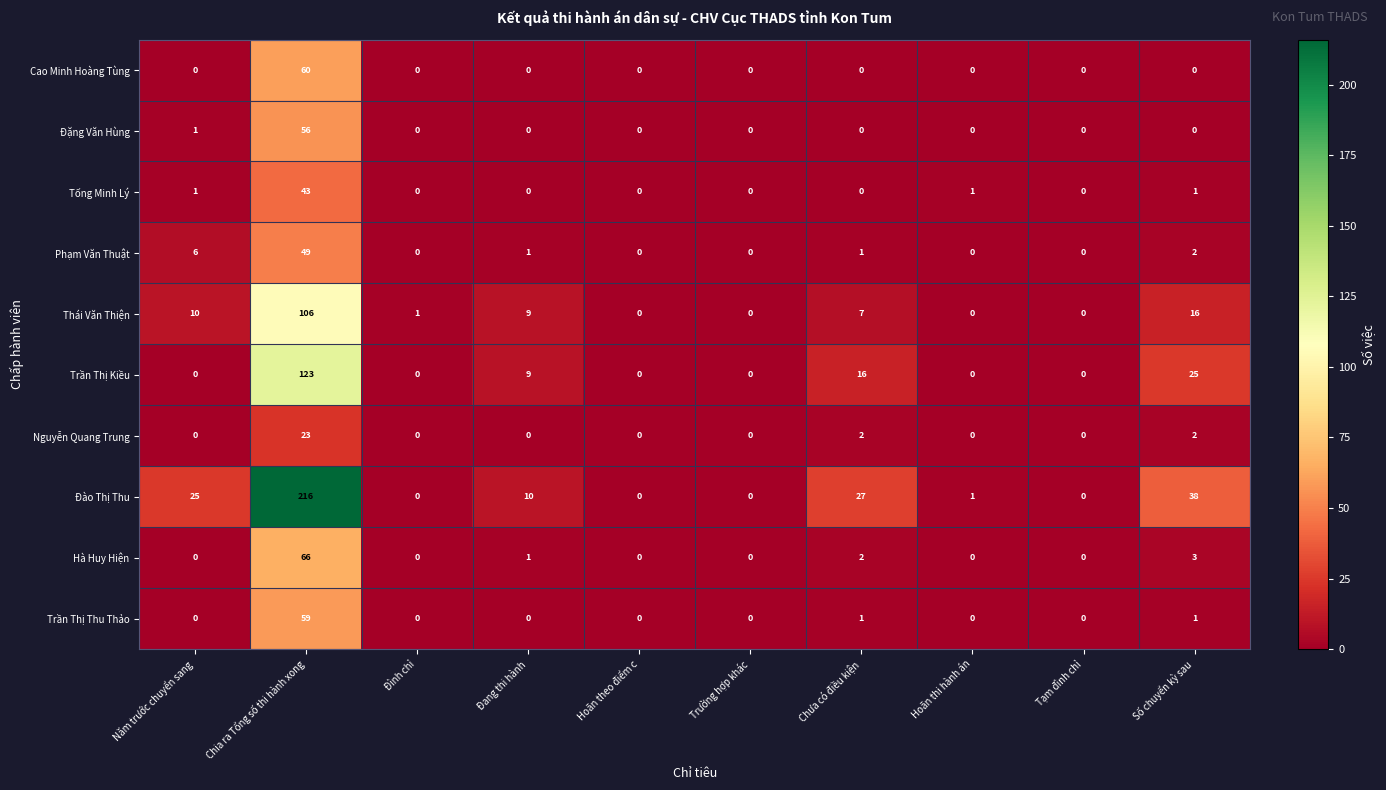

What is the sum of all Đào Thị Thu values?

317